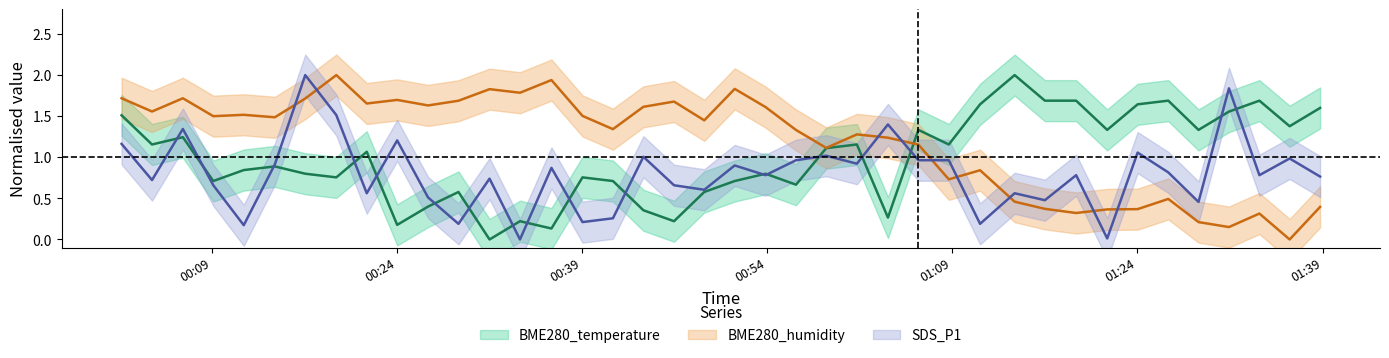

After their last crossing, which series has the higher values: BME280_humidity or BME280_temperature?

BME280_temperature